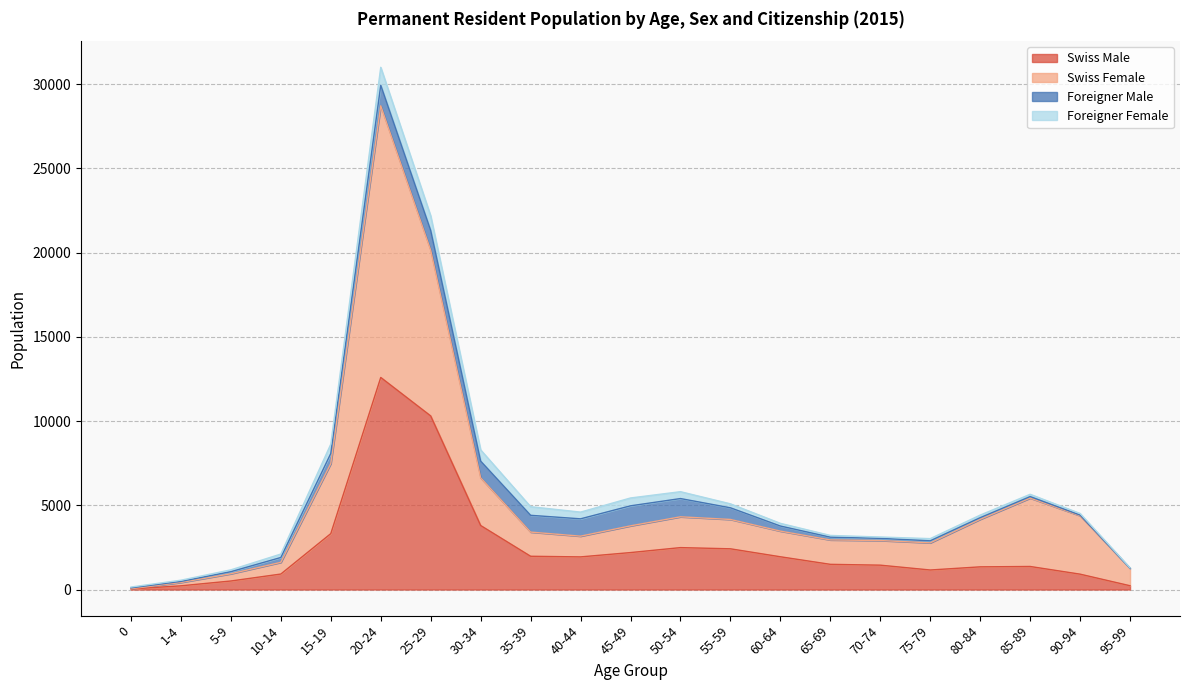

True or false: Swiss Female and Swiss Male intersect in this chart.

False